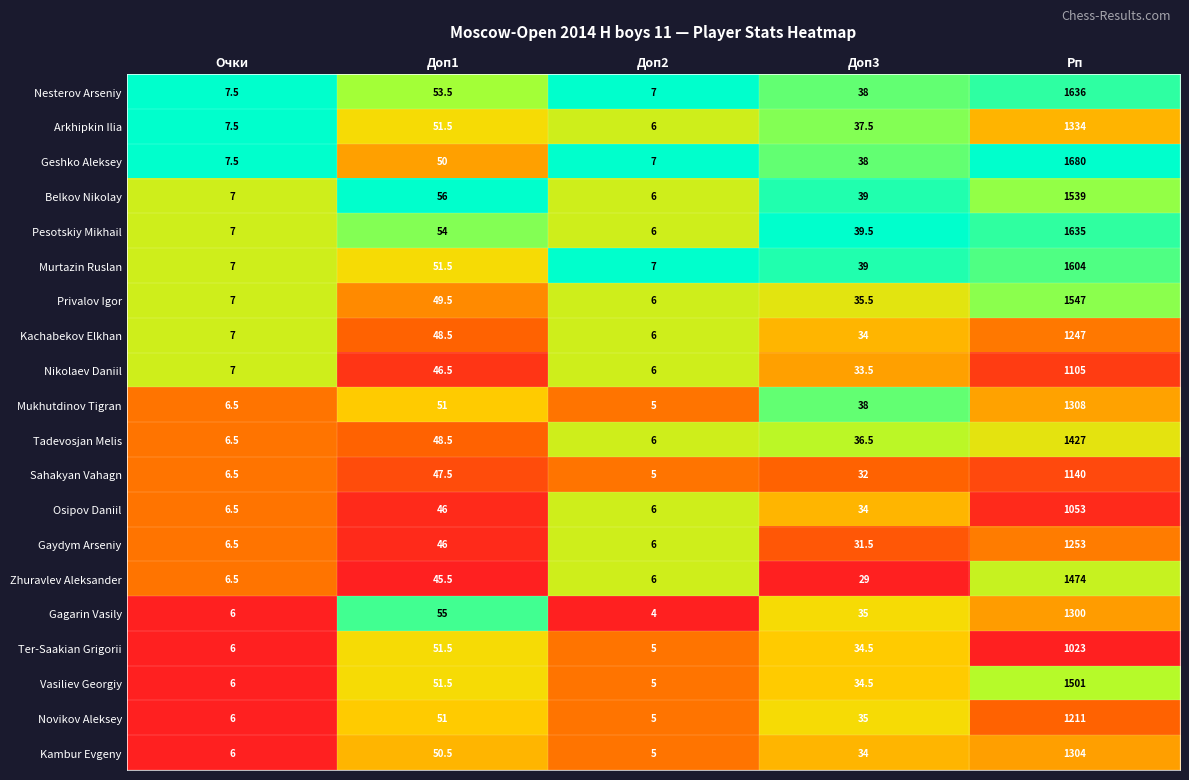

Which category has the highest value across all series?

Рп